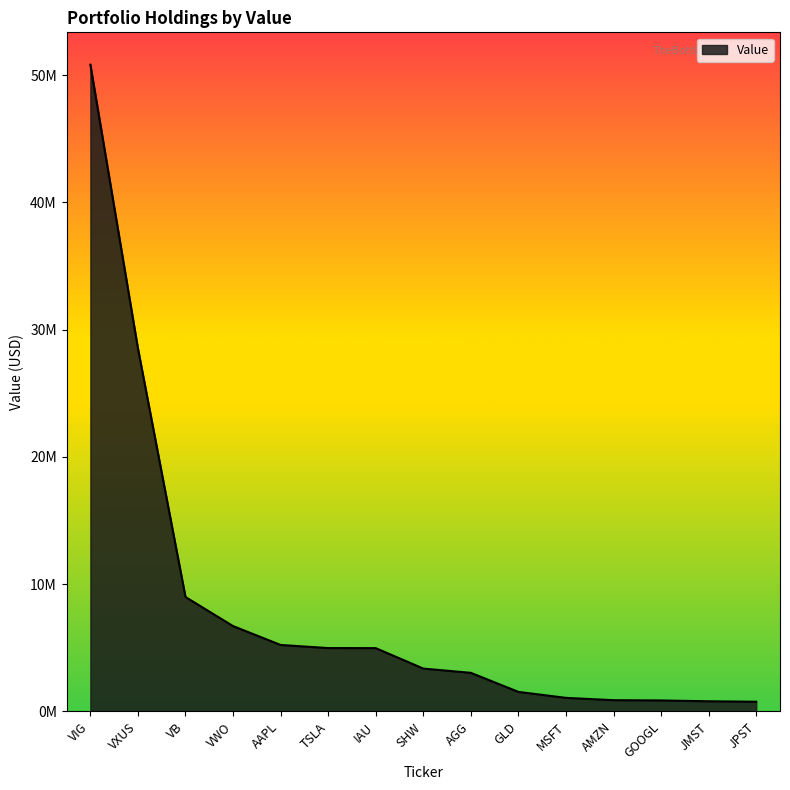

Is it true that the value at GOOGL is 866000?

True